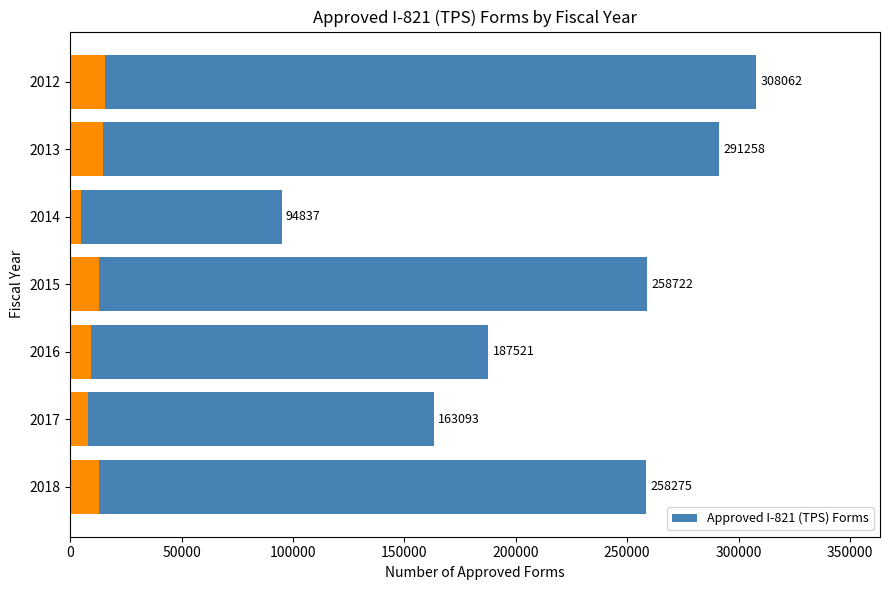

What is the value of the 5th bar from the left?

187521